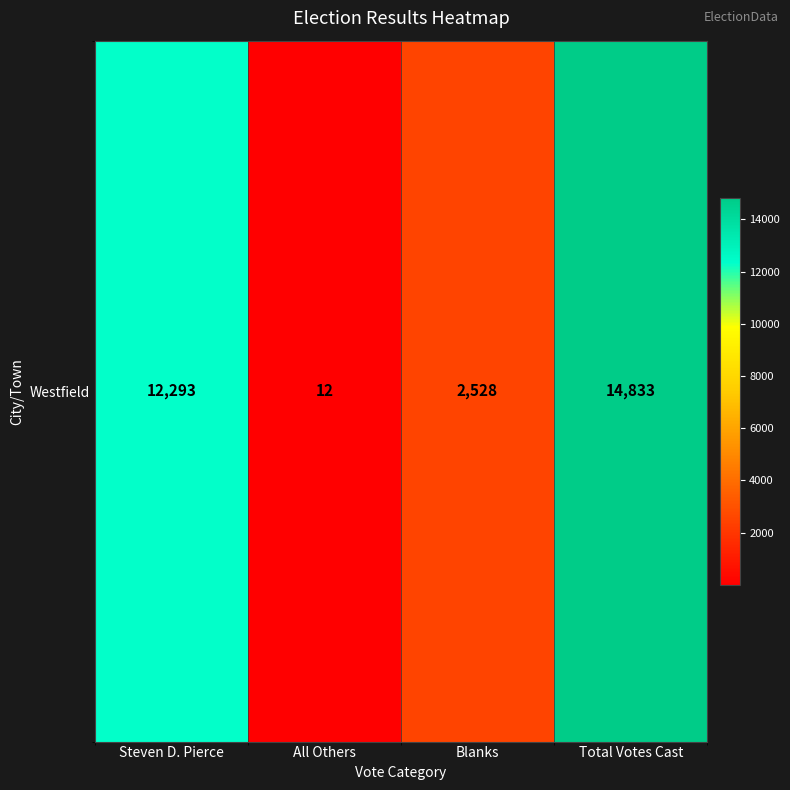

List the labels in order of value, largest first.

Total Votes Cast, Steven D. Pierce, Blanks, All Others